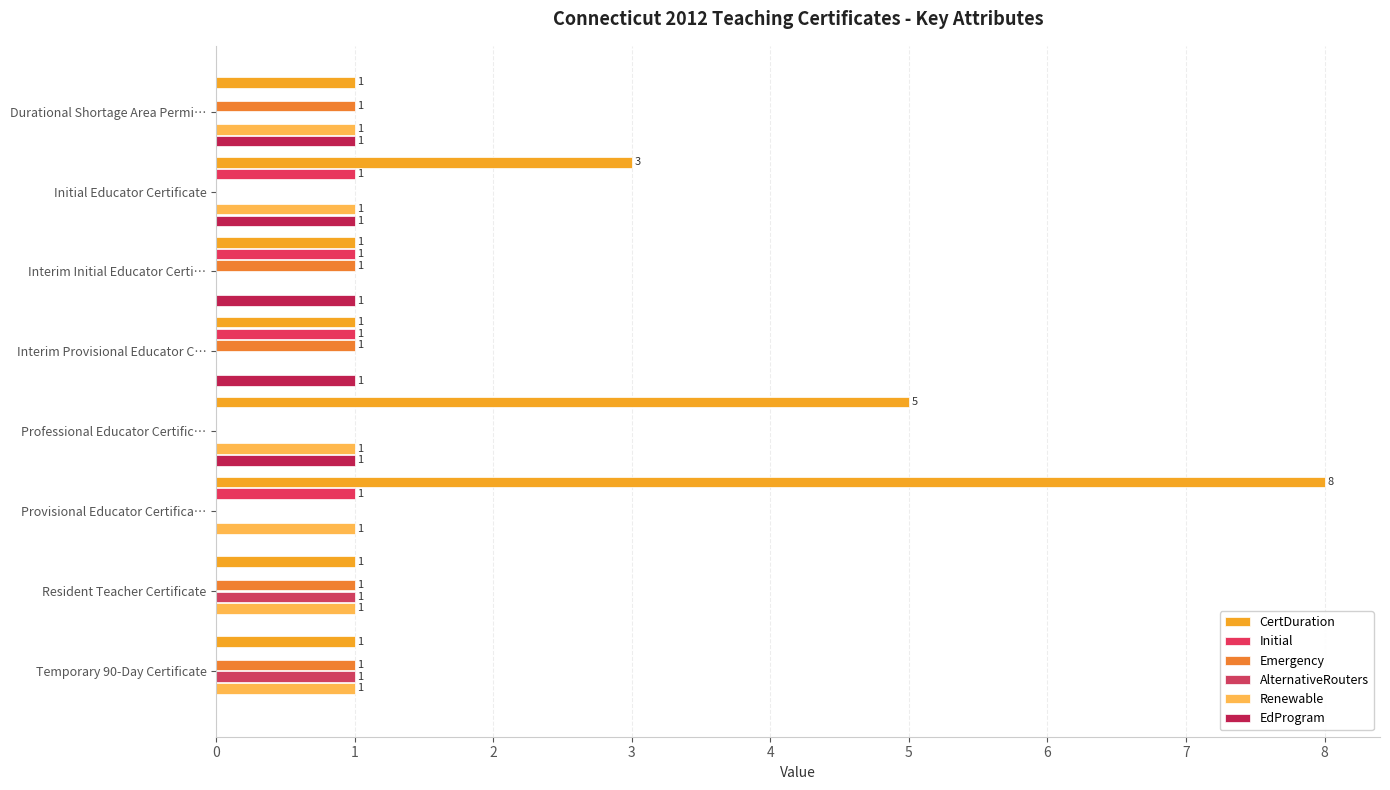

Reading left to right, what are all the values shown in this chart?

CertDuration: 1	3	1	1	5	8	1	1
Initial: 0	1	1	1	0	1	0	0
Emergency: 1	0	1	1	0	0	1	1
AlternativeRouters: 0	0	0	0	0	0	1	1
Renewable: 1	1	0	0	1	1	1	1
EdProgram: 1	1	1	1	1	0	0	0